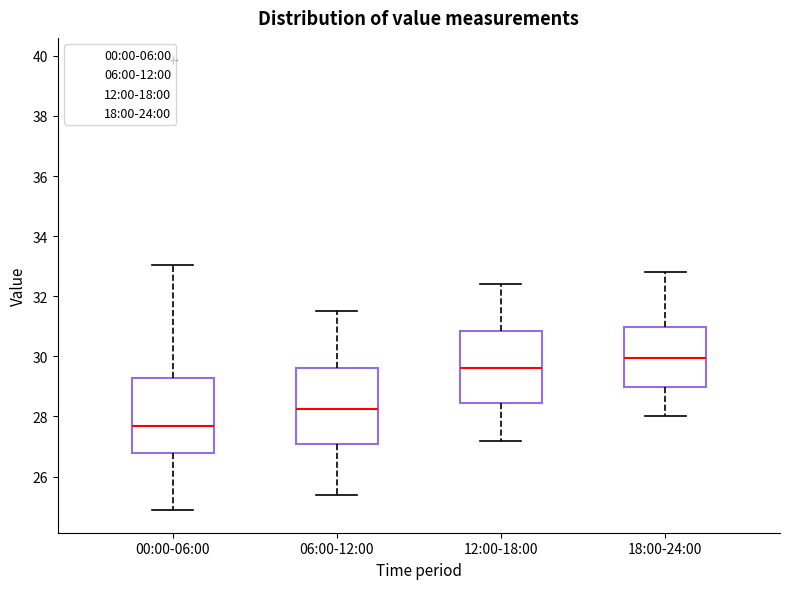

Reading left to right, transcribe this box plot: for each box, give where its median line is, the range the box spans, and where its two whiskers end, as read against the y-axis. The values are not printed on the chart, so give them approximately, as read against the axis.

00:00-06:00: median 27.6, box 26.8 to 29.2, whiskers 24.8 to 33.0
06:00-12:00: median 28.2, box 27.0 to 29.6, whiskers 25.4 to 31.6
12:00-18:00: median 29.6, box 28.4 to 30.8, whiskers 27.2 to 32.4
18:00-24:00: median 30.0, box 29.0 to 31.0, whiskers 28.0 to 32.8